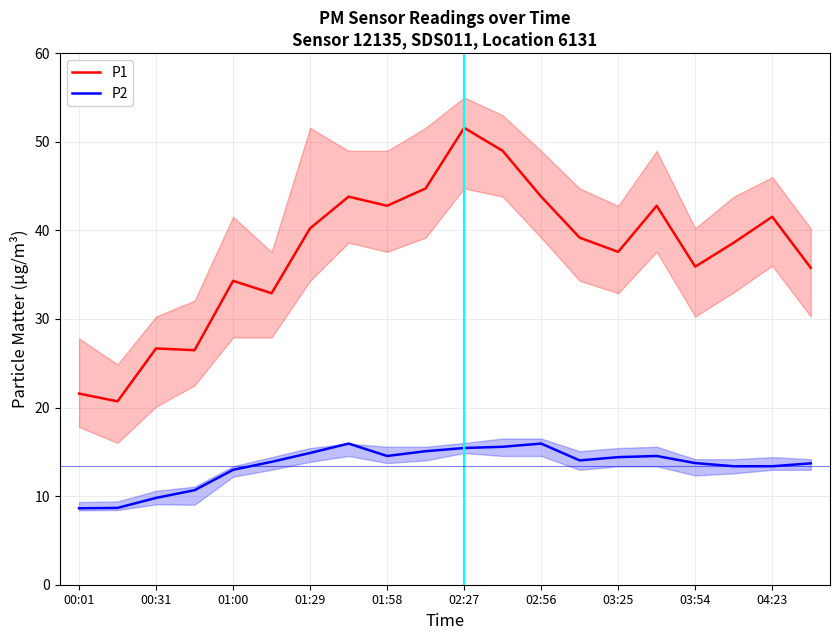

The value of P1 at 03:54 is 19.0. True or false?

False